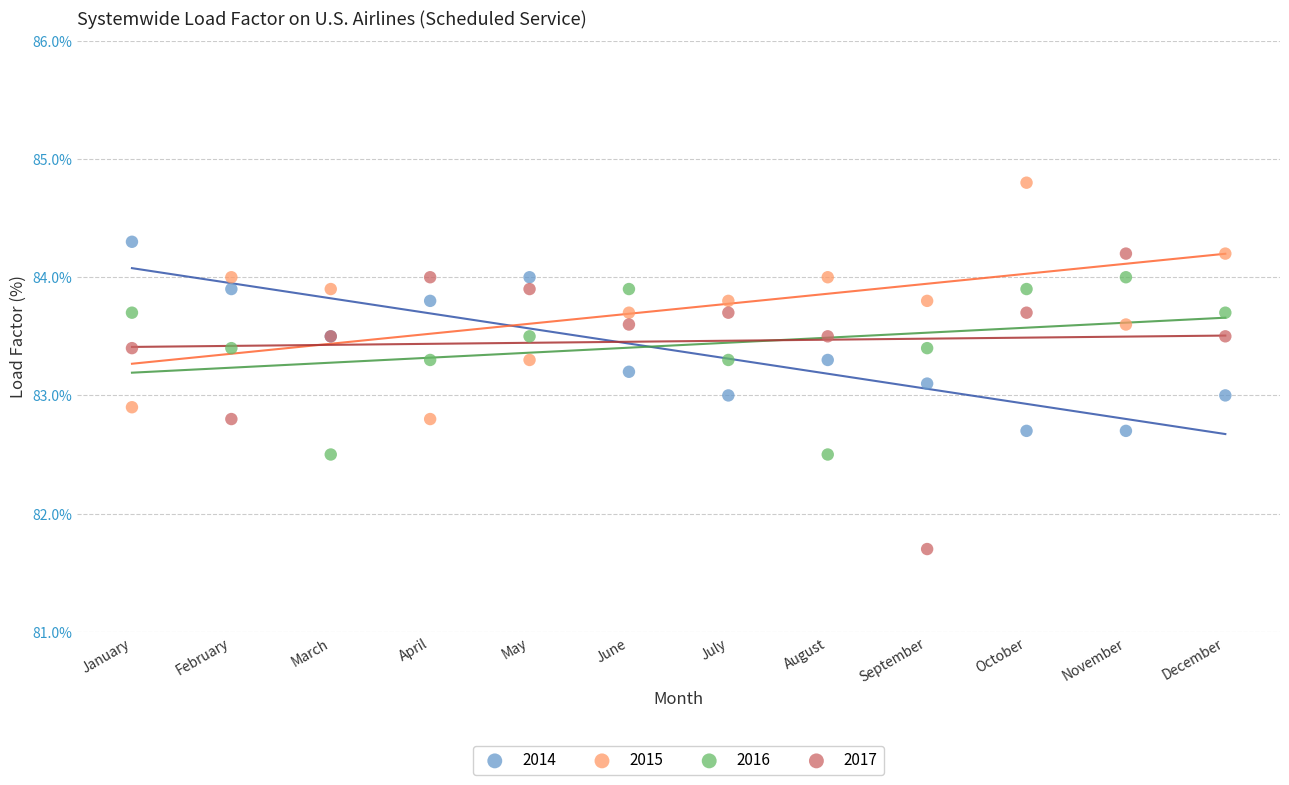

Which series has the widest spread of Y values?

2017